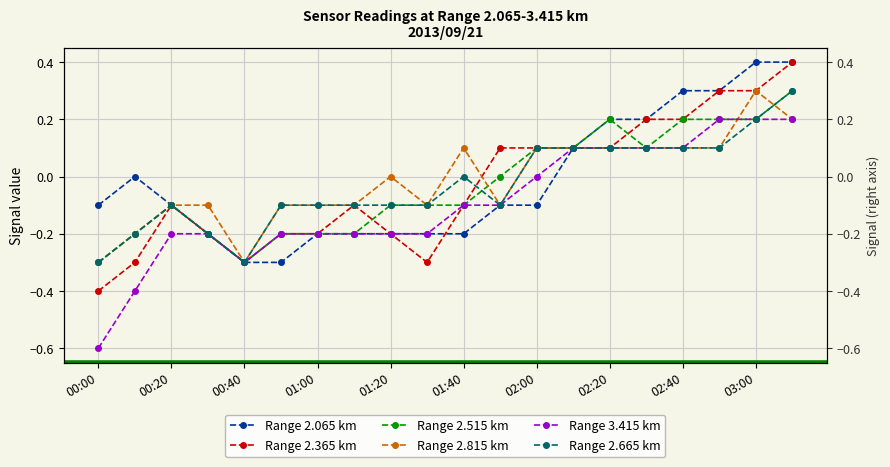

What position from the left is 01:00?

7